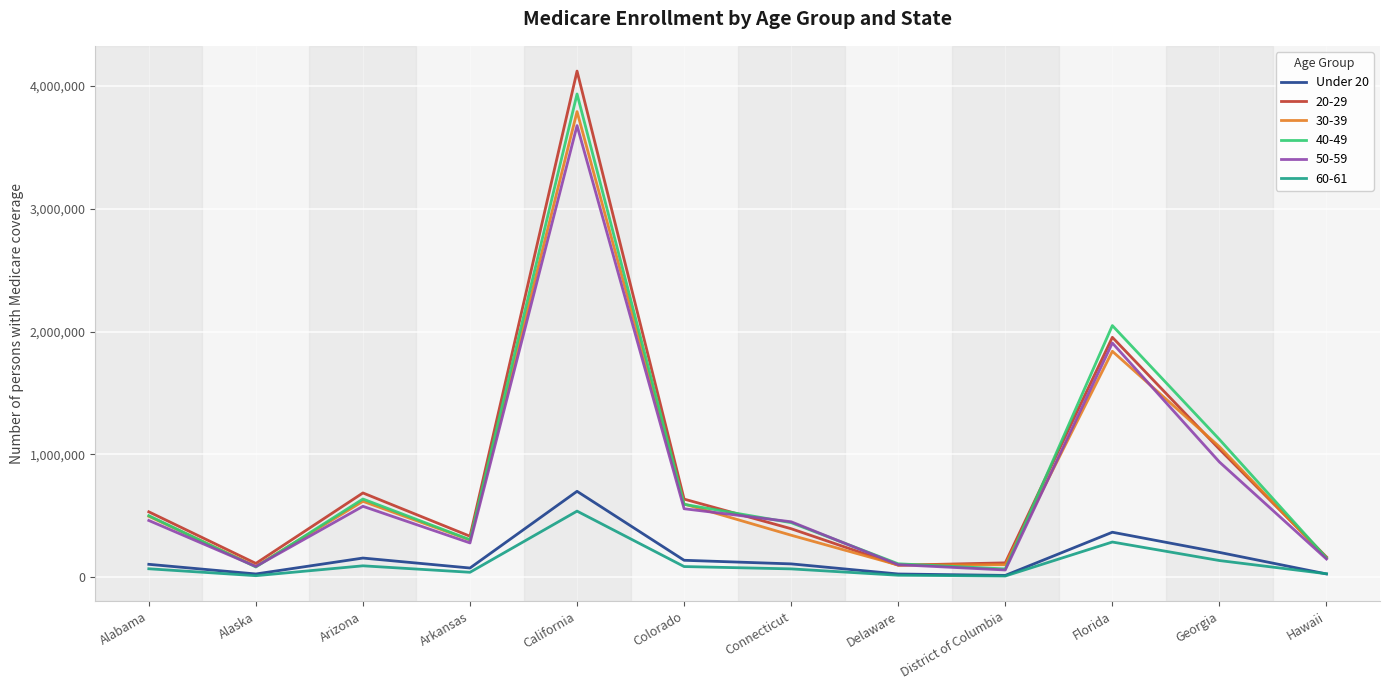

What is the difference between the highest and lowest values at California?

3584767